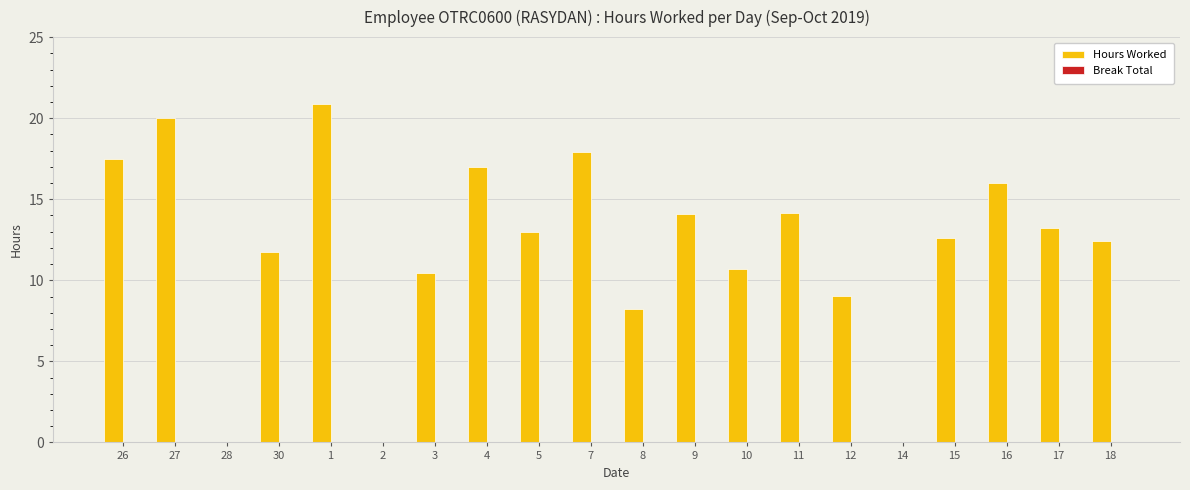

The chart shows a value of 13.2 at 17. True or false?

True